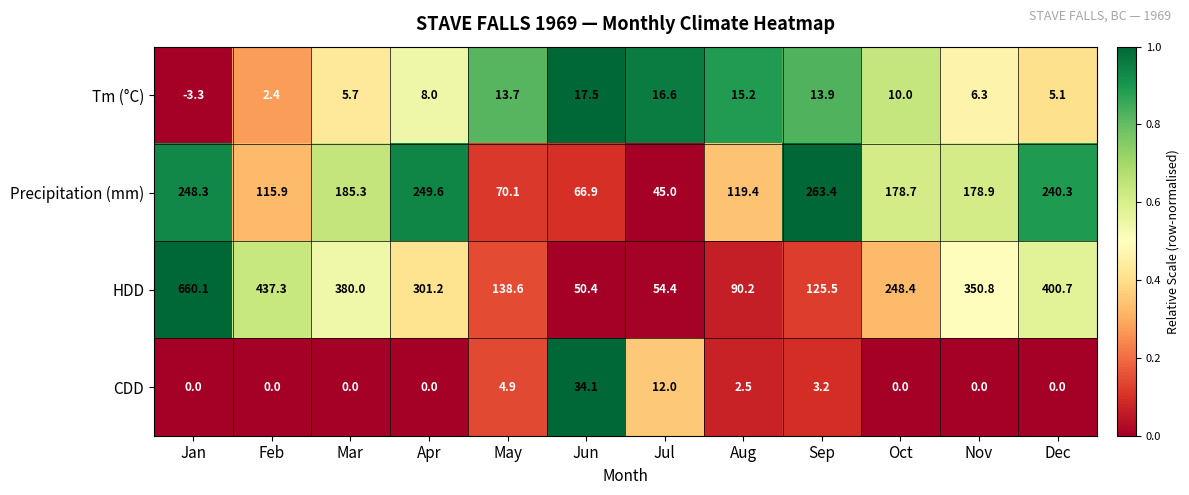

True or false: HDD has a value of 301.2 at Apr.

True